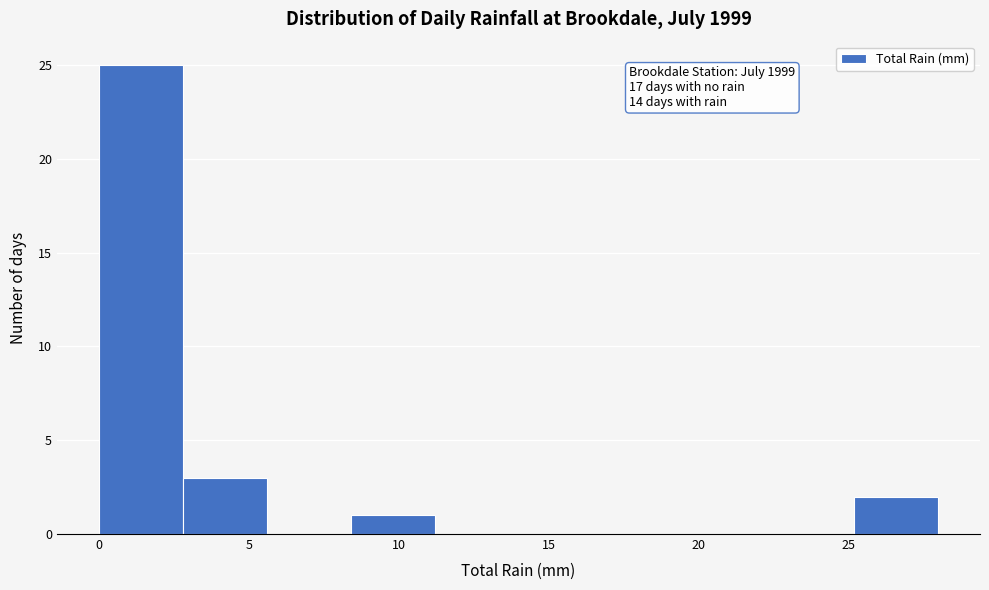

Which range on the x-axis has the tallest bar?

0.0 to 2.8